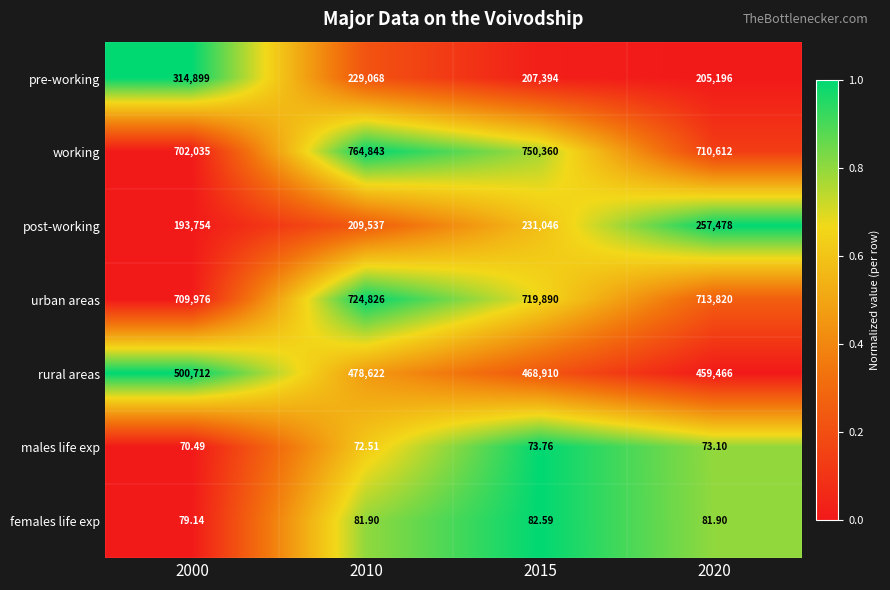

Which series has the largest total across all categories?

working